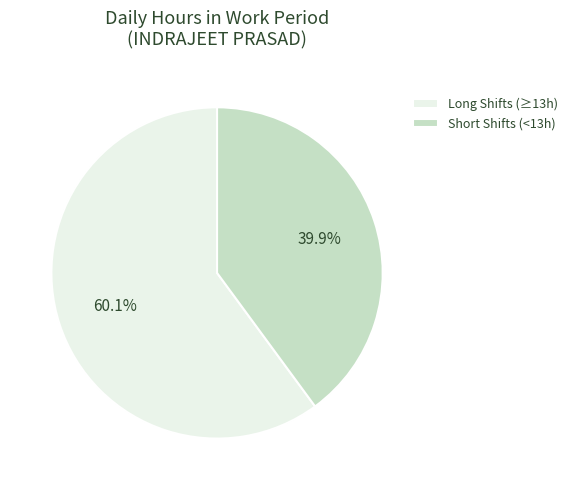

How many slices are in this pie chart?

2